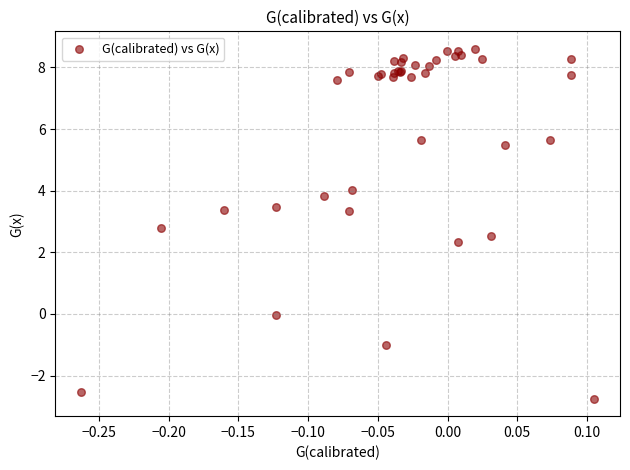

What Y value in the scatter plot is closest to 2?

2.3